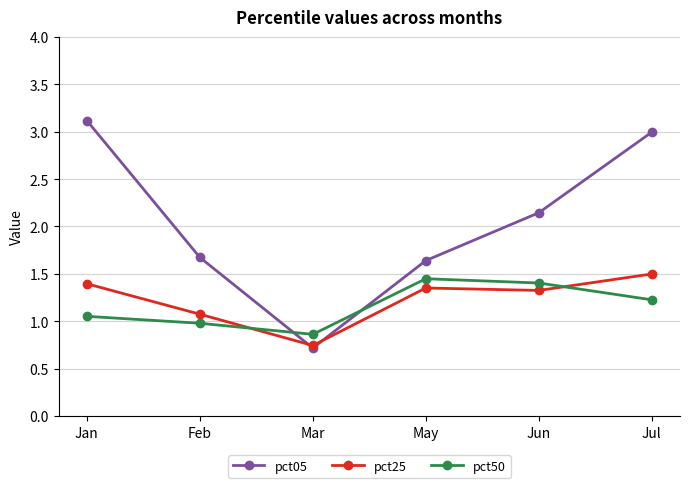

Between Jan and Feb, which series saw the biggest shift?

pct05